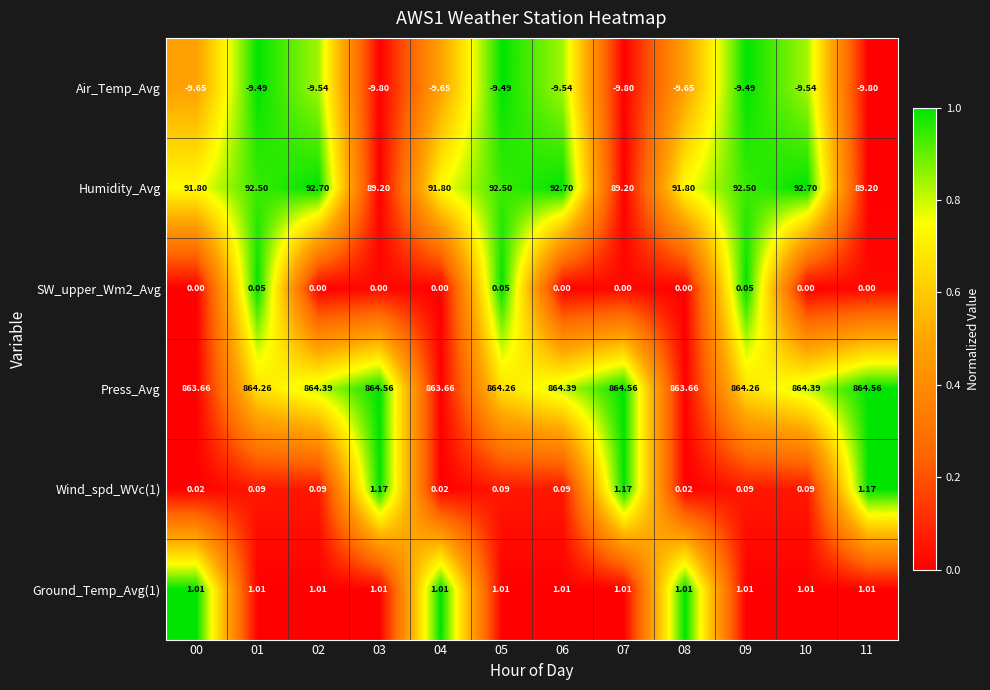

What is the spread (max minus min) of values at 11?

874.4